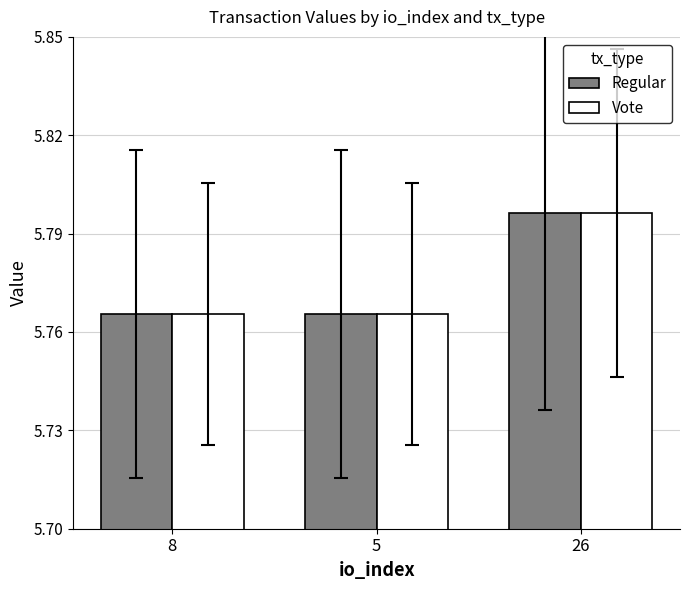

At how many categories does at least one series exceed 5?

3